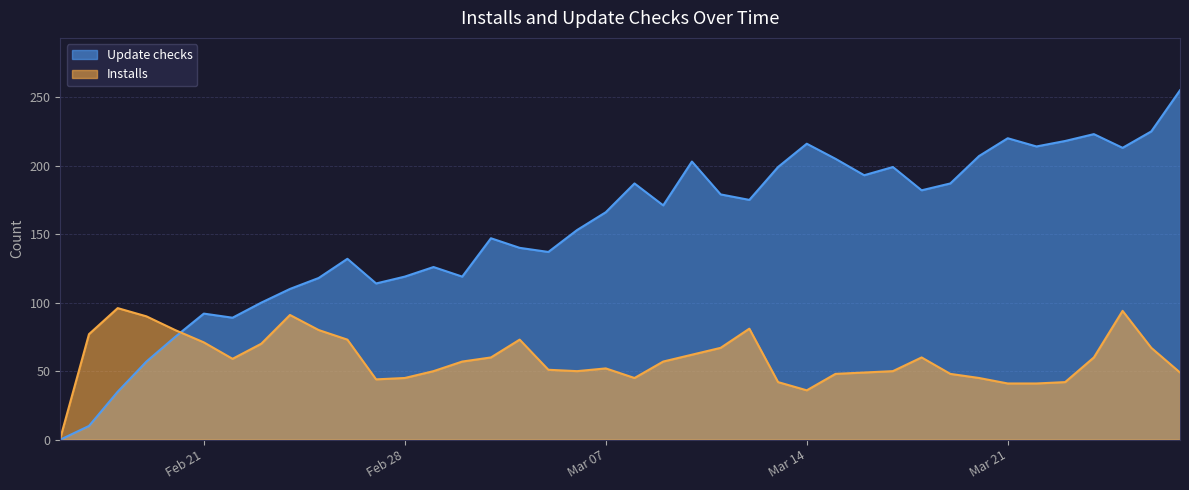

True or false: Installs has a value of 10 at 2023-03-20.

False